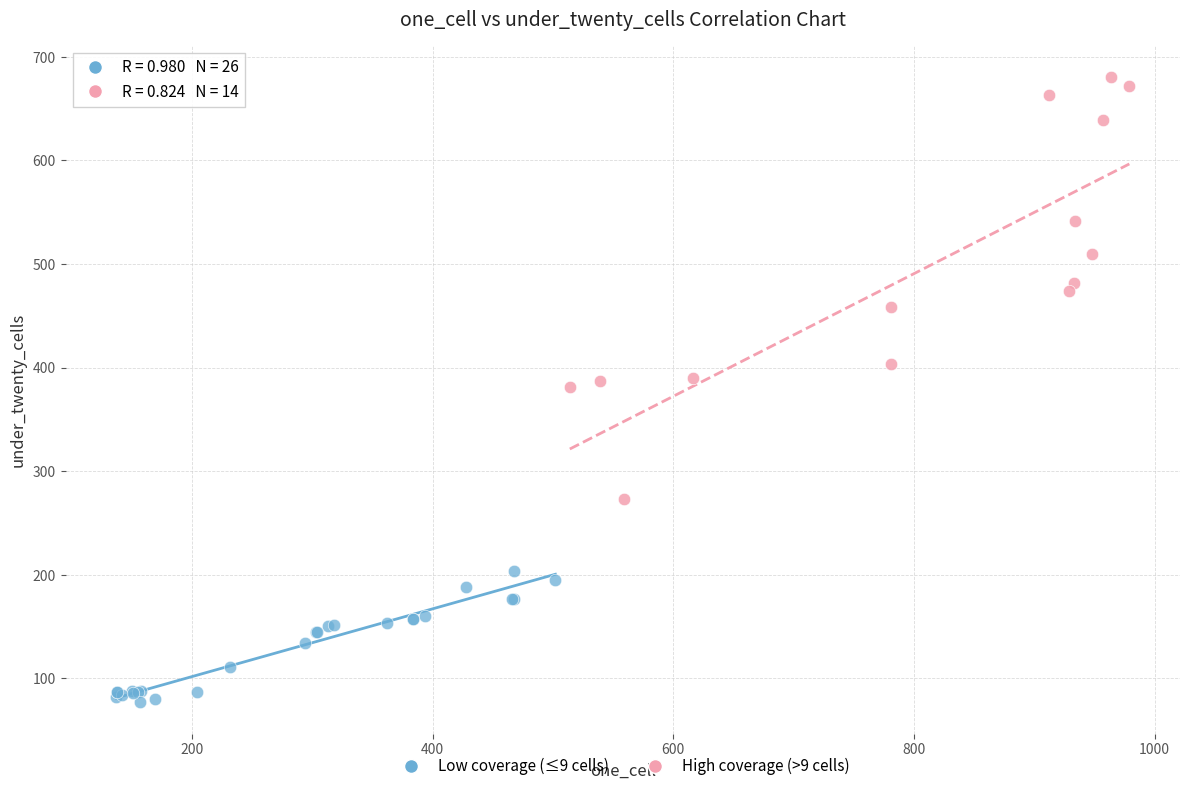

Which series reaches the maximum Y coordinate?

High coverage (>9 cells)